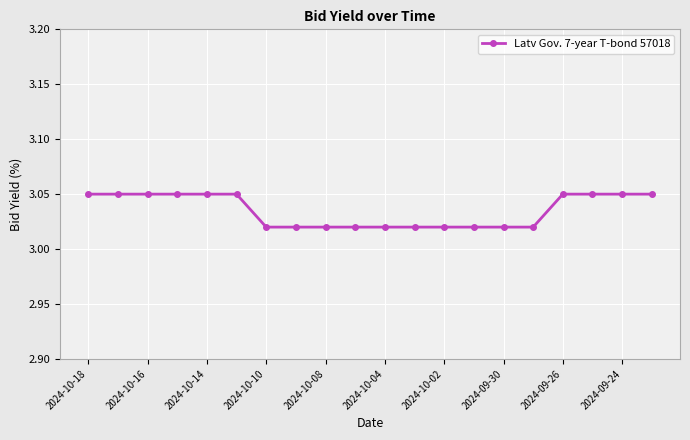

Count the values in the range 3 to 4.

20